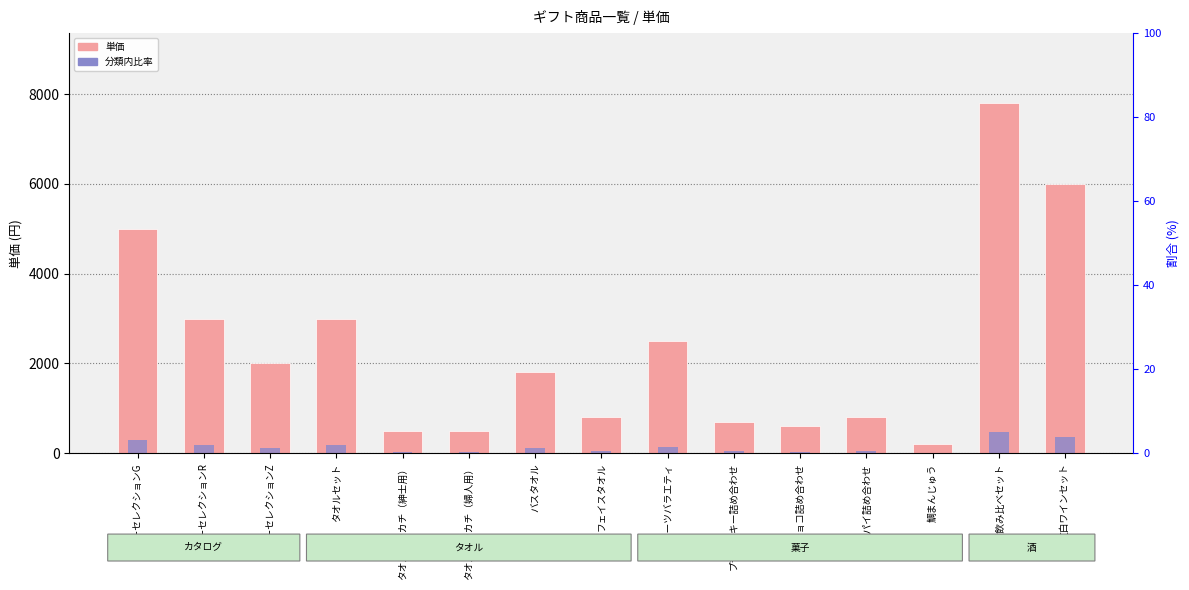

At which label is 単価 closest to 4000?

ポピーセレクションG